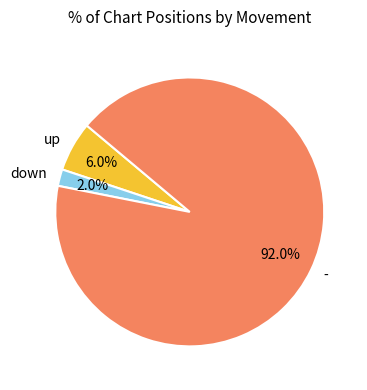

What is the ratio of the value at down to the value at up?

0.3